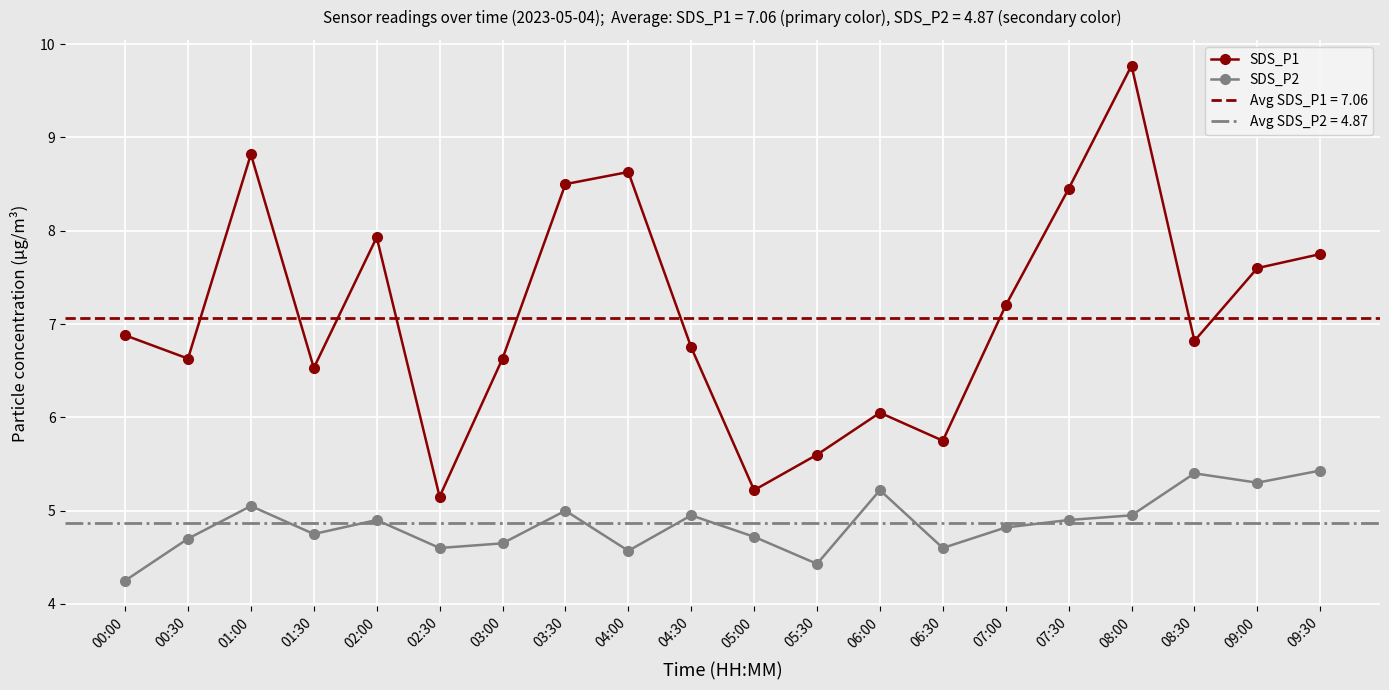

True or false: SDS_P1 and SDS_P2 intersect in this chart.

False